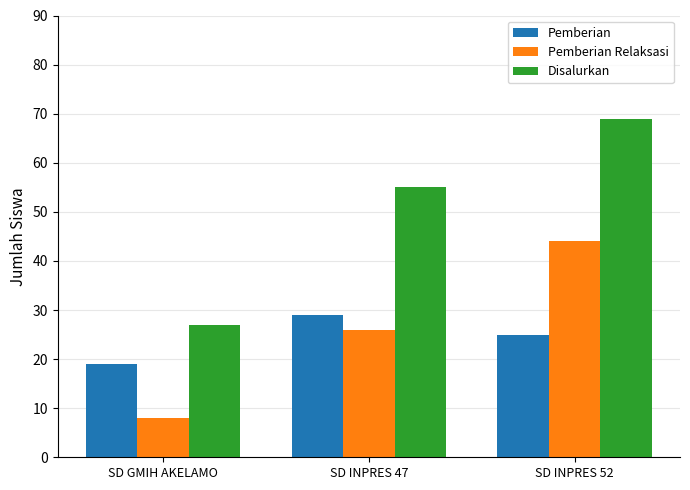

Rank the categories by Pemberian Relaksasi value from lowest to highest.

SD GMIH AKELAMO, SD INPRES 47, SD INPRES 52